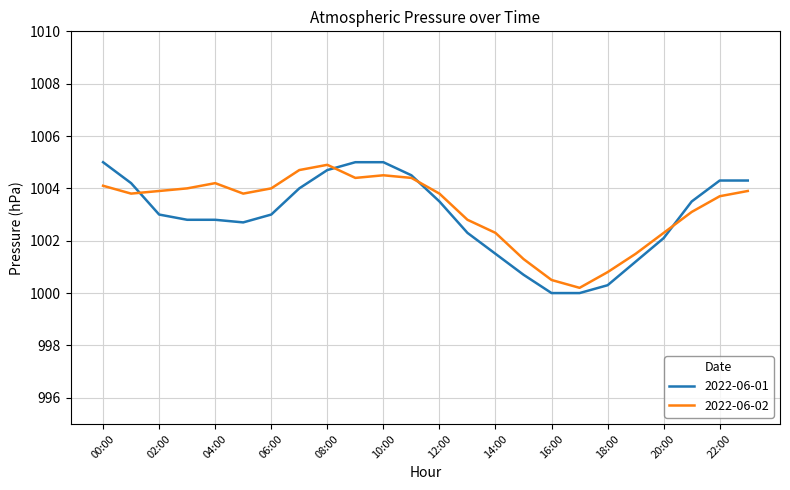

How many lines are shown in the chart?

2